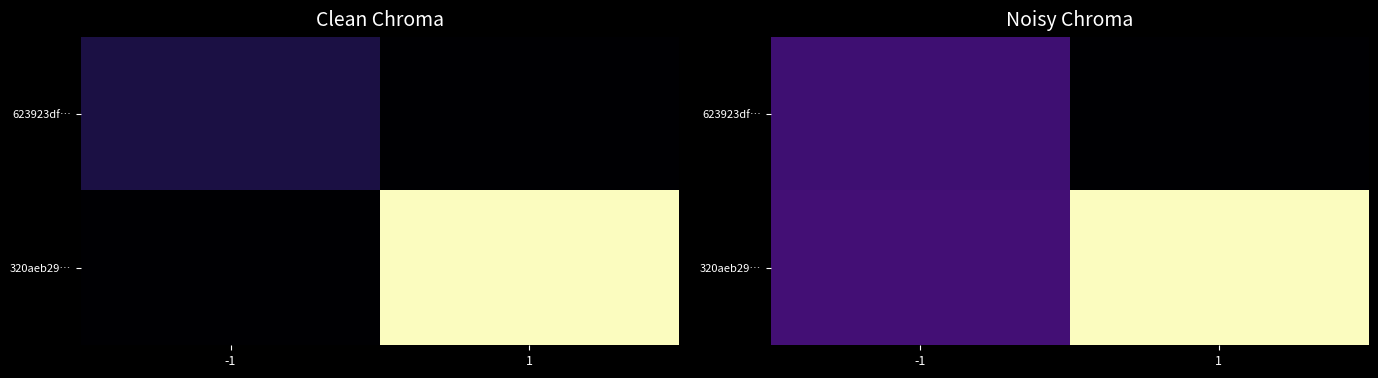

Between -1 and 1, which series saw the biggest shift?

320aeb29…